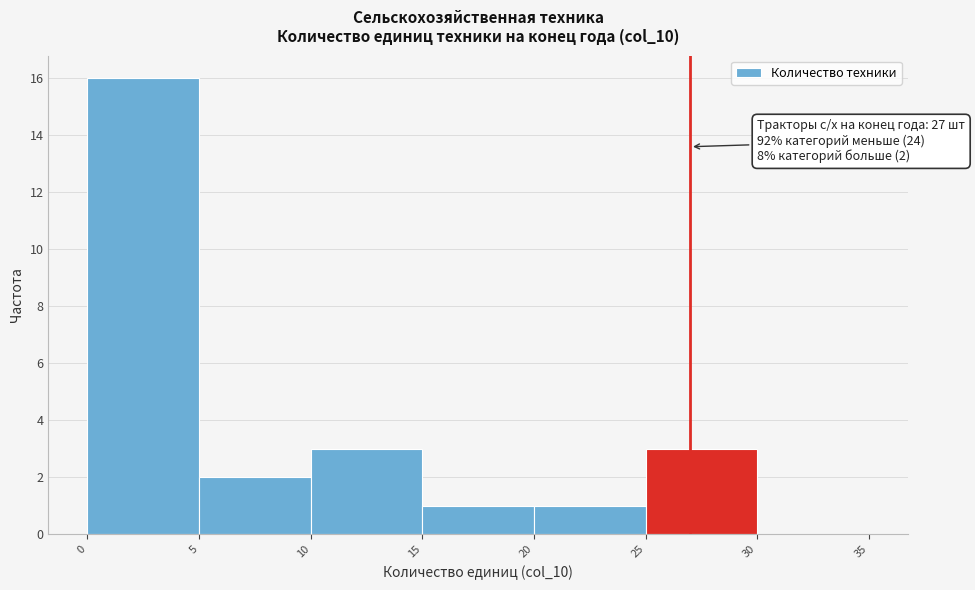

Over which range of the x-axis is the bar tallest?

0 to 5